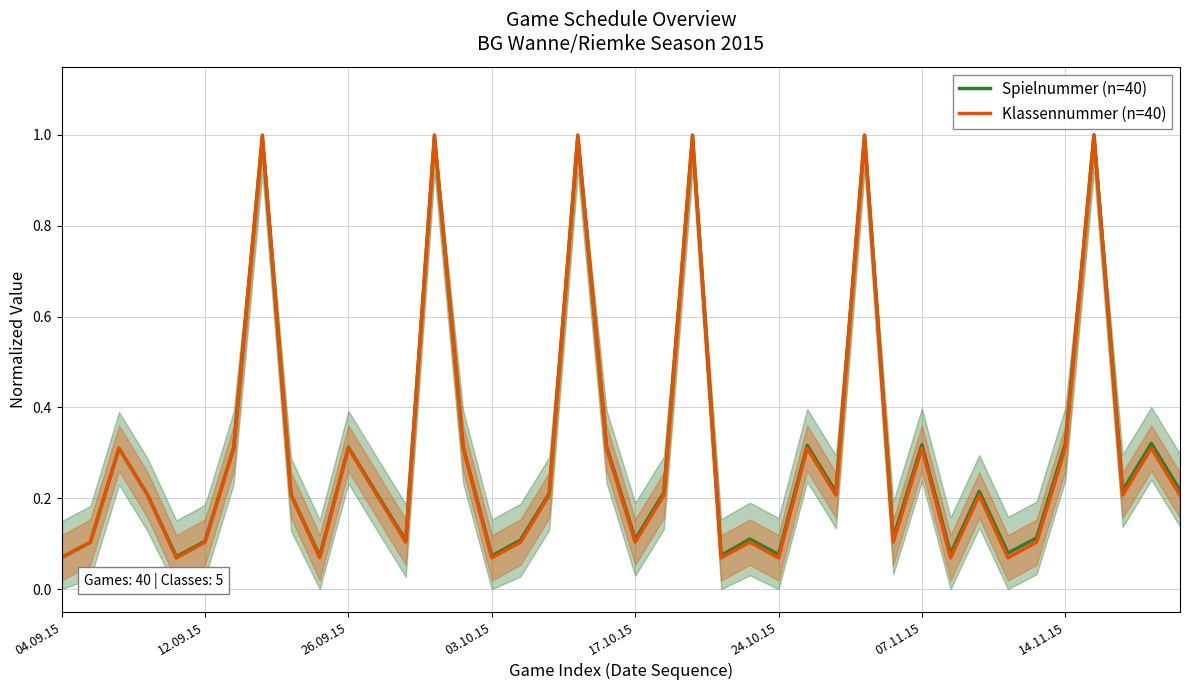

How many lines are shown in the chart?

2